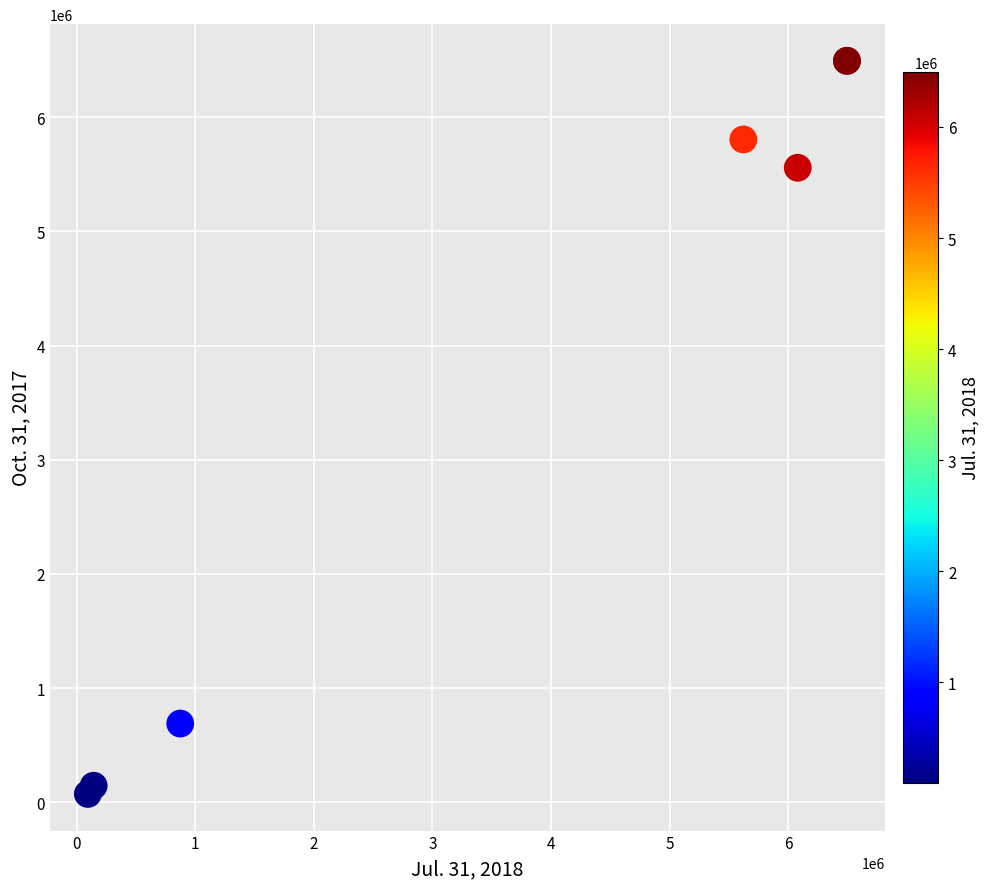

What Y value in the scatter plot is closest to 3283465?

5557899